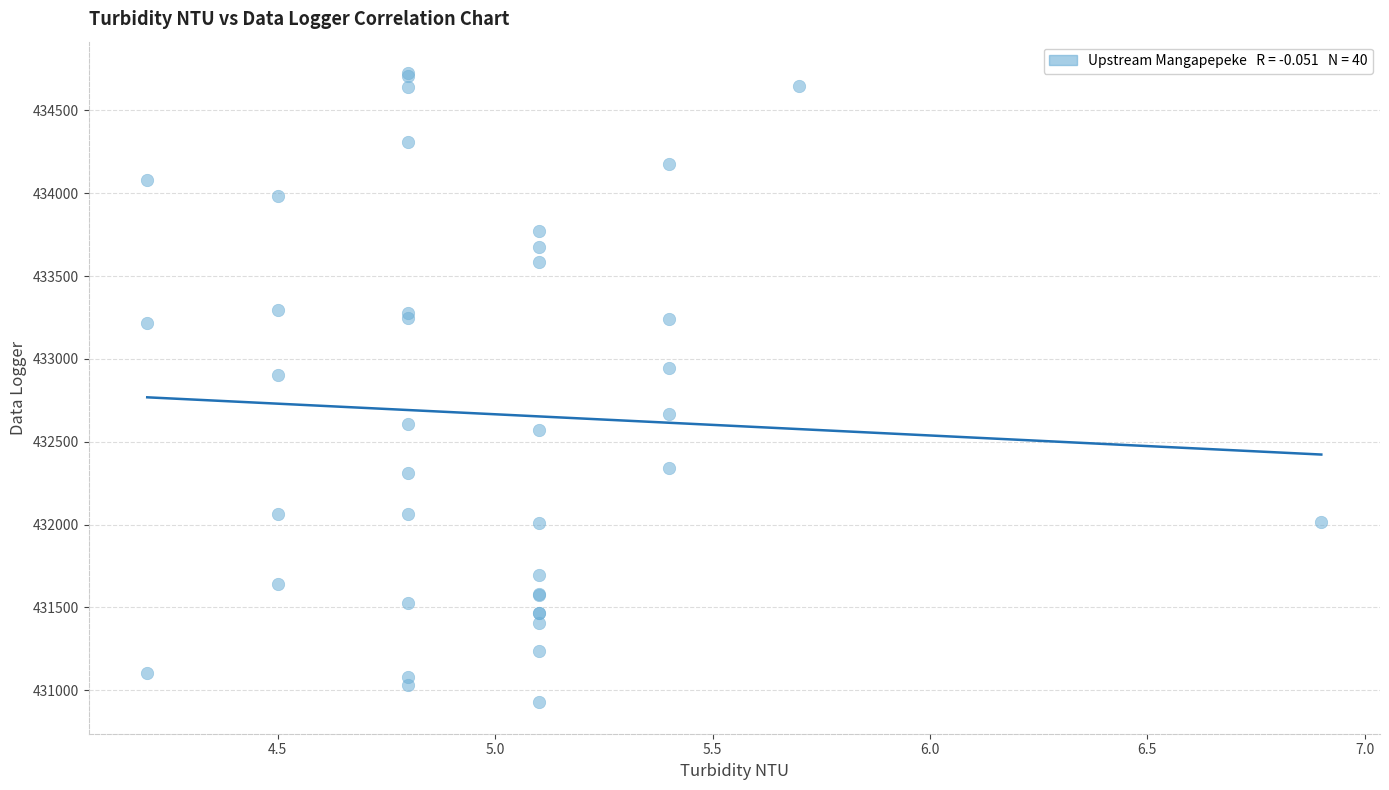

What Y value in the scatter plot is closest to 432825?

432901.9